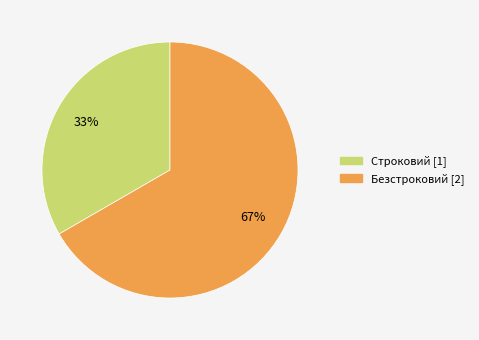

Rank the categories by value from lowest to highest.

Строковий, Безстроковий